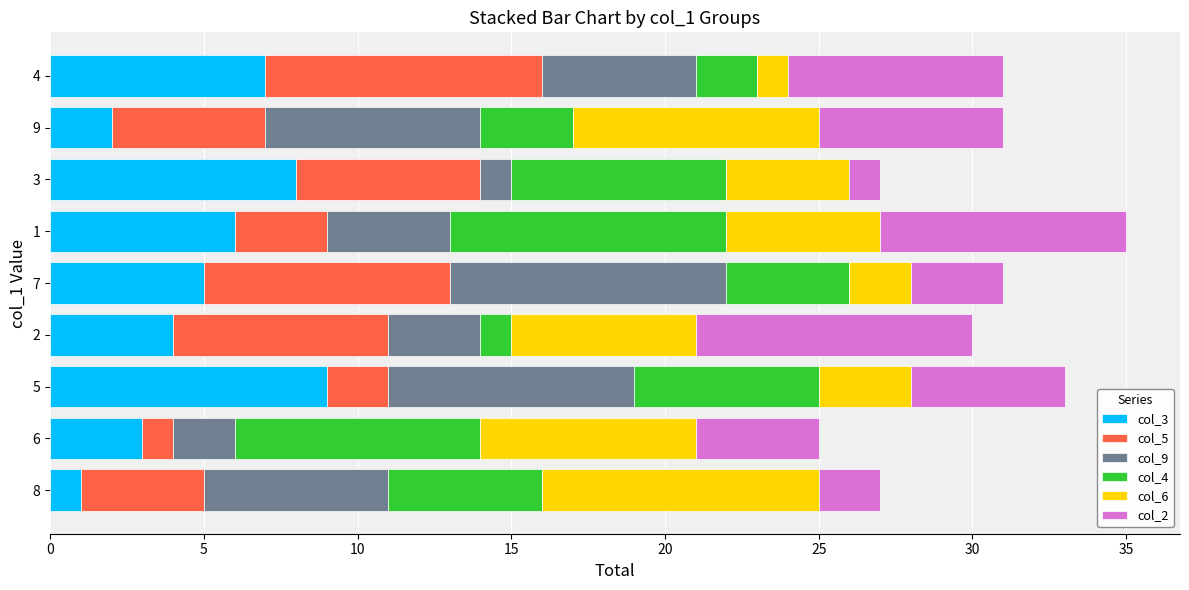

Is it true that col_3 equals 10 at 1?

False